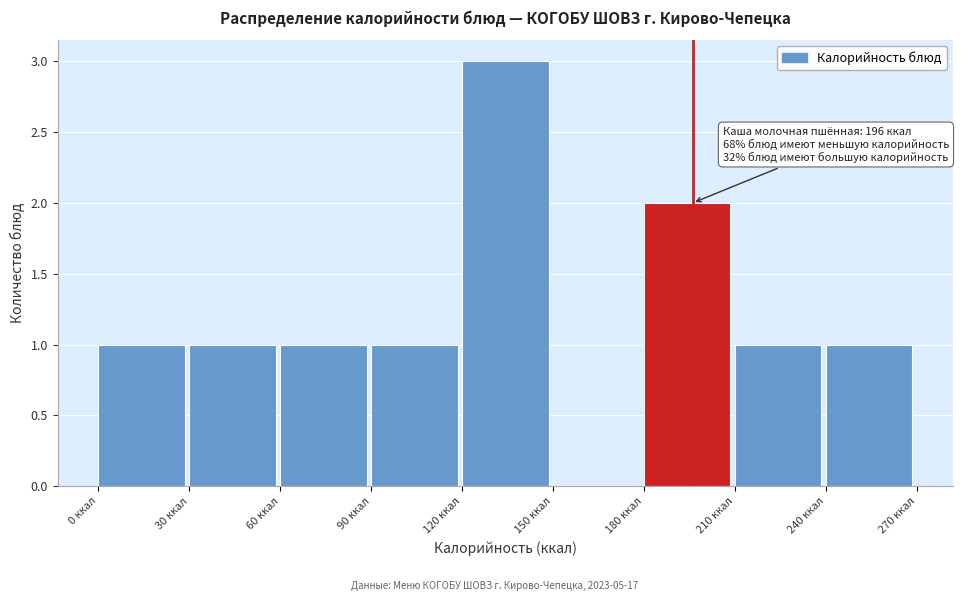

Over which range of the x-axis is the bar tallest?

120 to 150